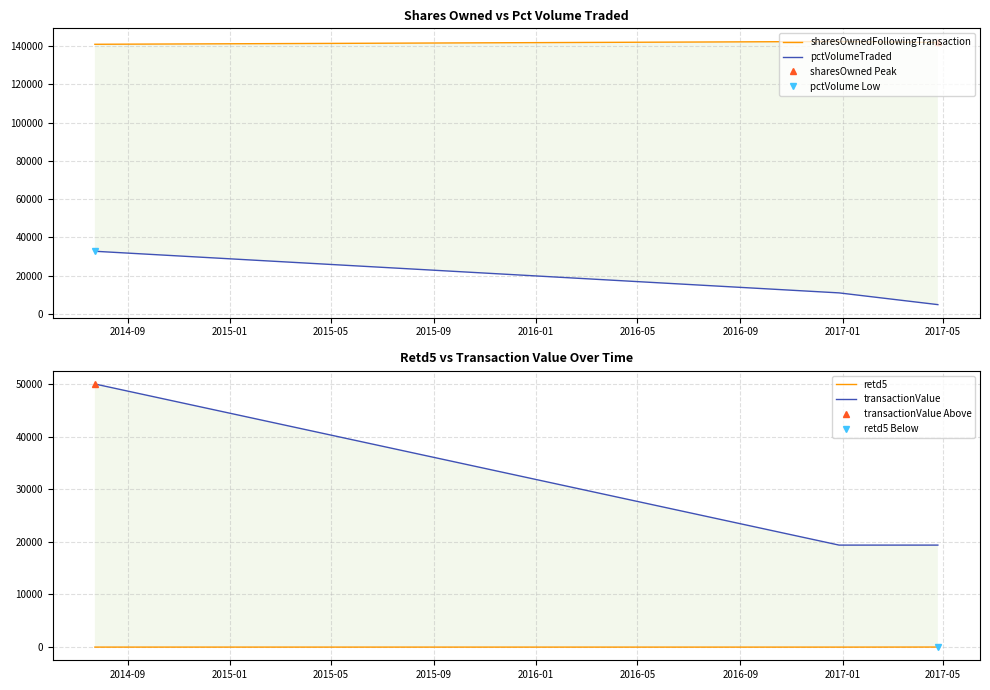

What is the label of the 1st point from the left?

2014-09